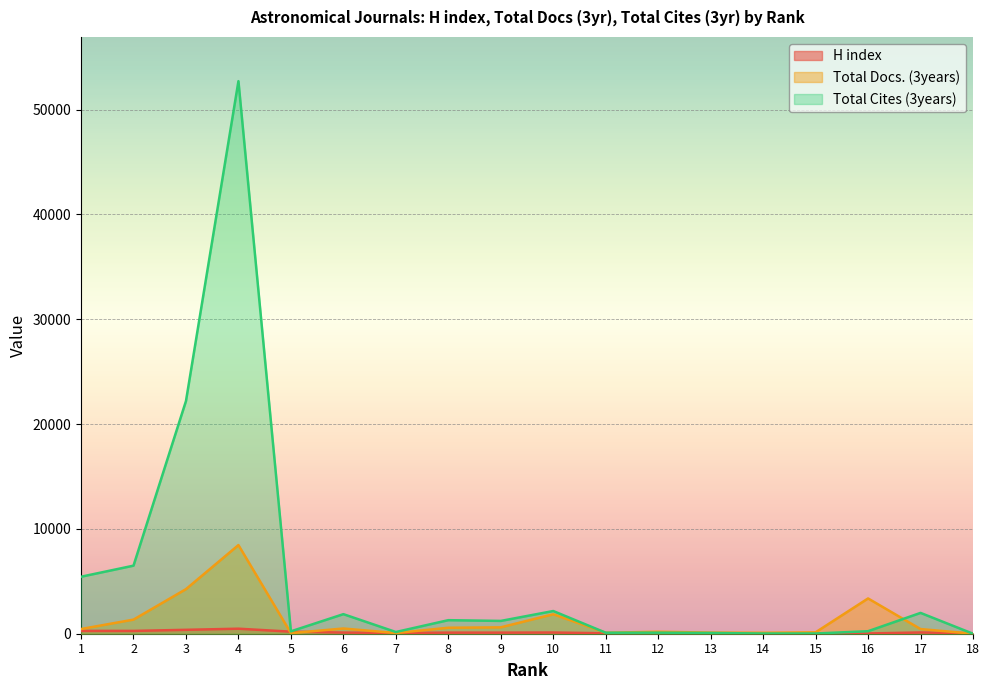

How many times do Total Cites (3years) and H index cross each other?

1